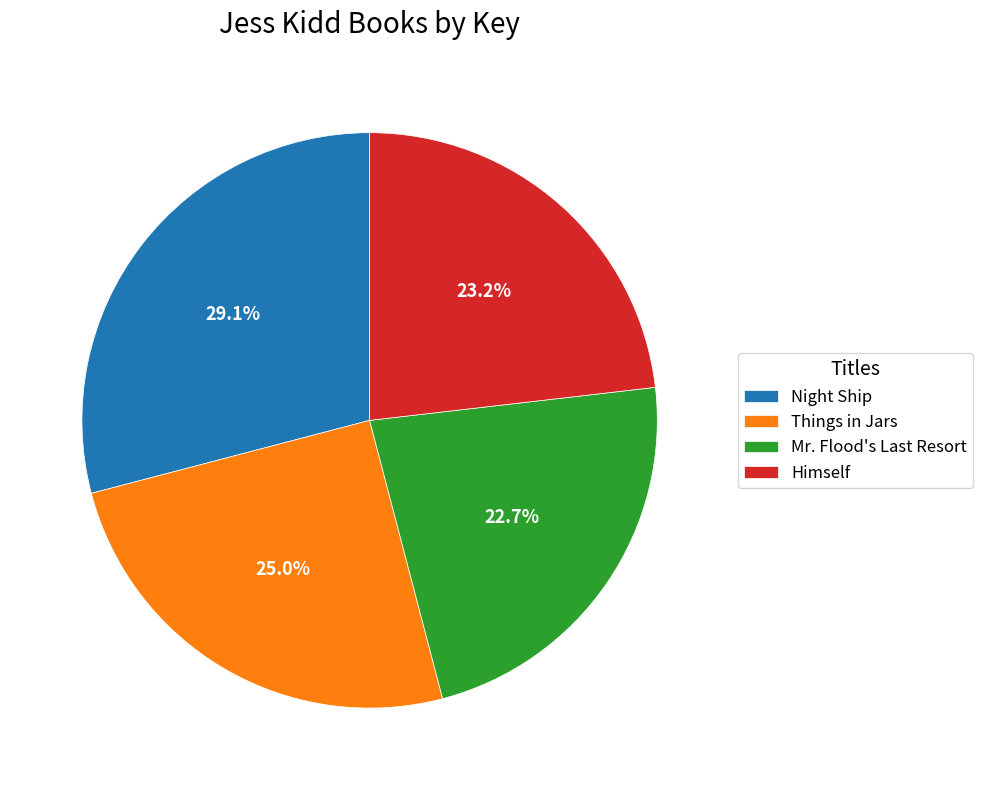

Is there any slice that represents more than half of the pie?

No